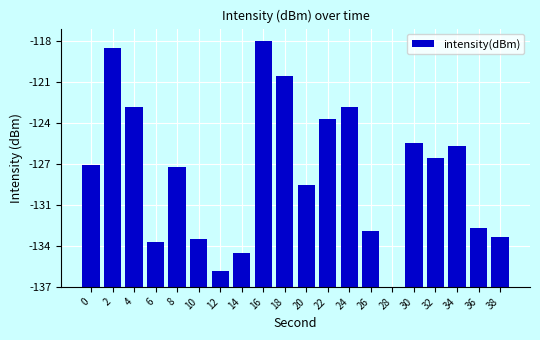

List the labels in order of value, largest first.

16, 2, 18, 4, 24, 22, 30, 34, 32, 0, 8, 20, 36, 26, 38, 10, 6, 14, 12, 28